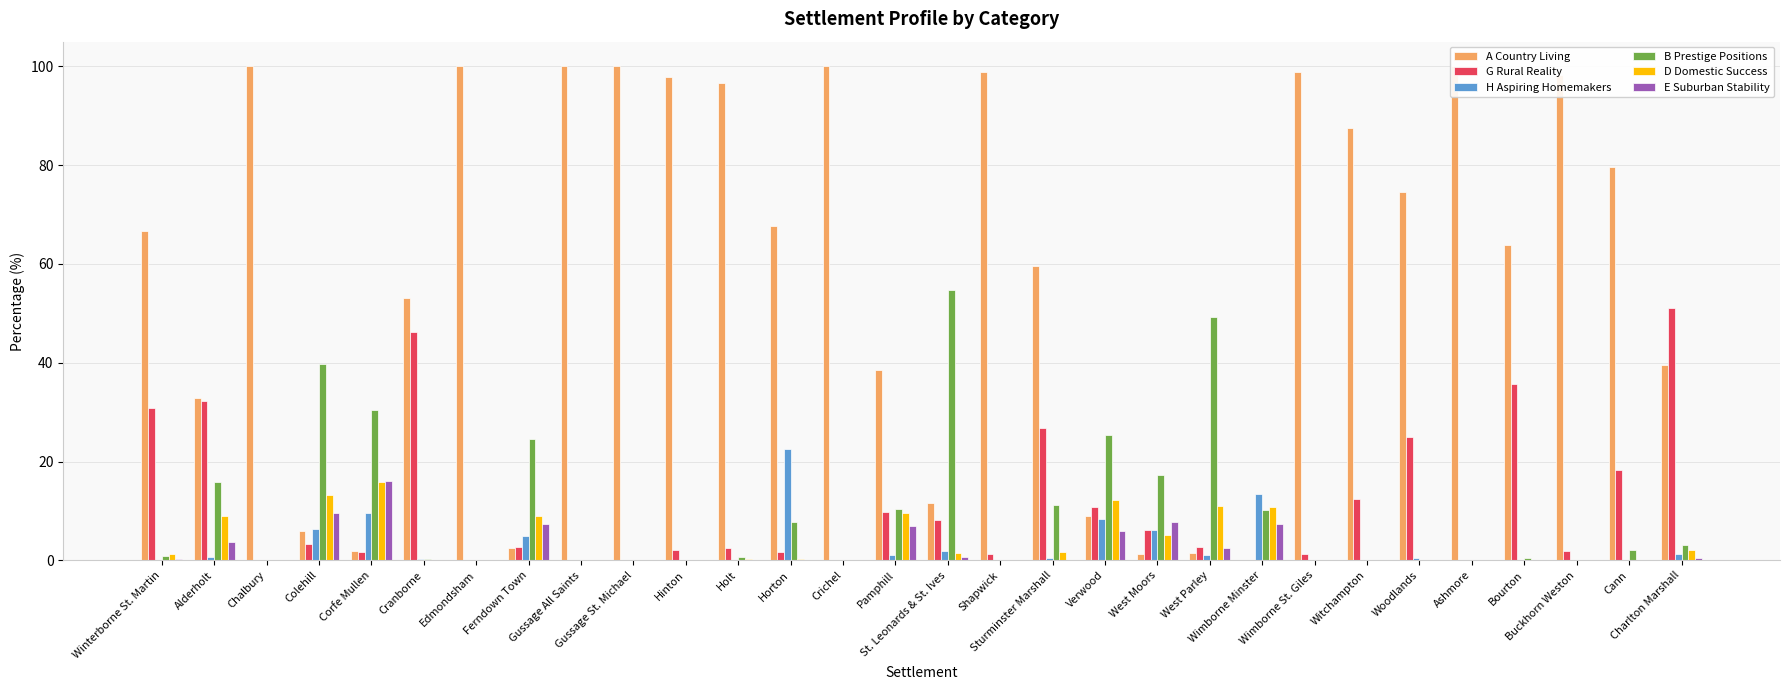

What is the label of the 4th bar from the left?

Colehill